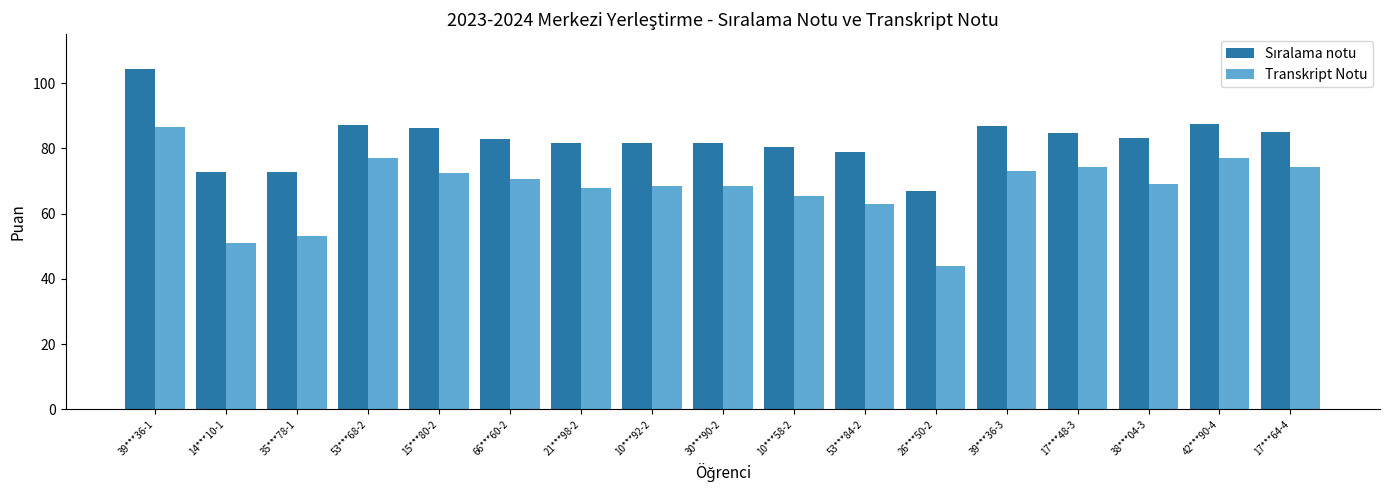

What is the total value across all series at 39***36-3?

159.8